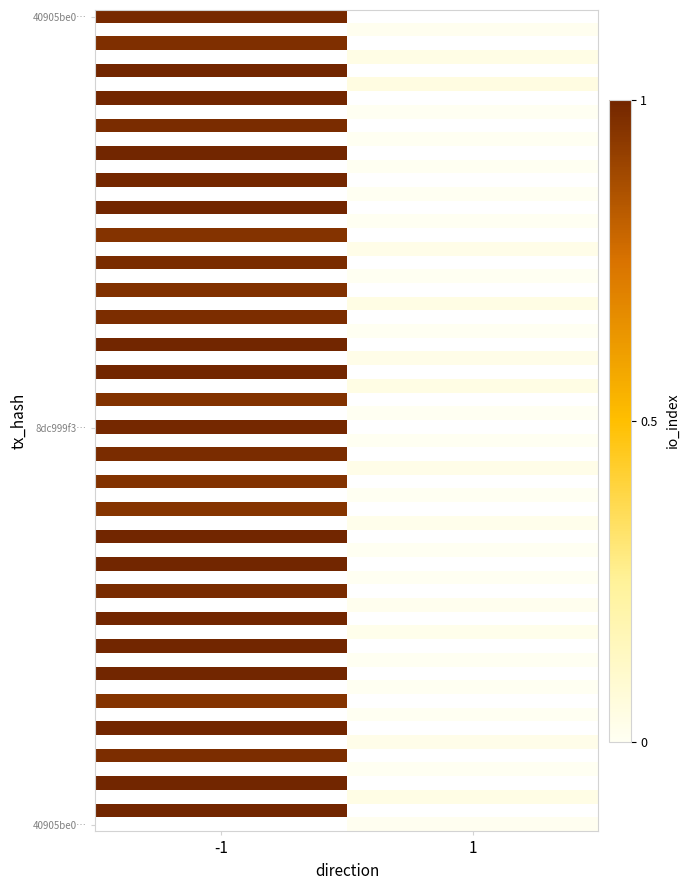

What value does the 40905be0eaddbfbbeb2af710e748c97478f1e9e series have at io_index?

1